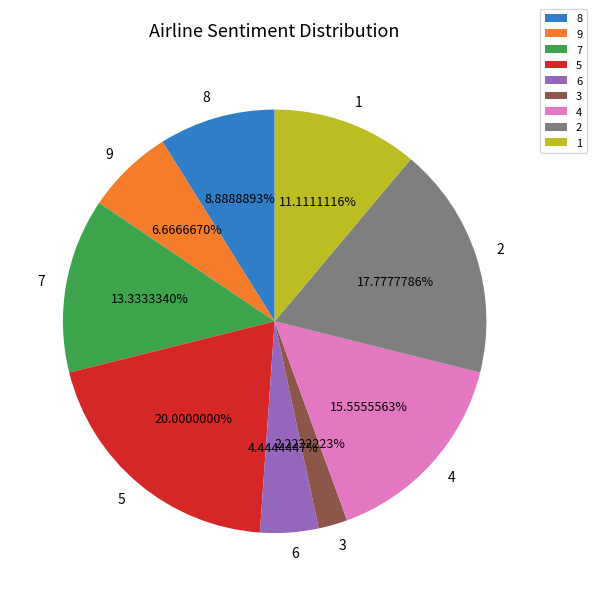

Rank the categories by value from lowest to highest.

3, 6, 9, 8, 1, 7, 4, 2, 5